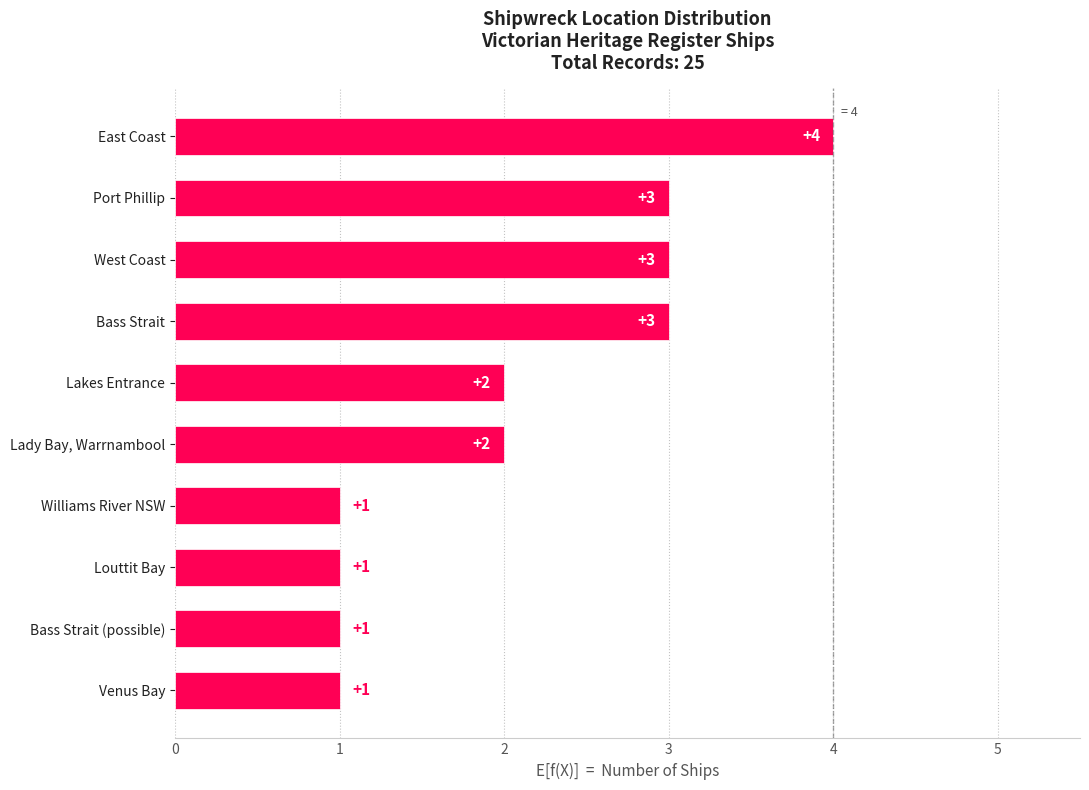

How many bars are there in total?

10